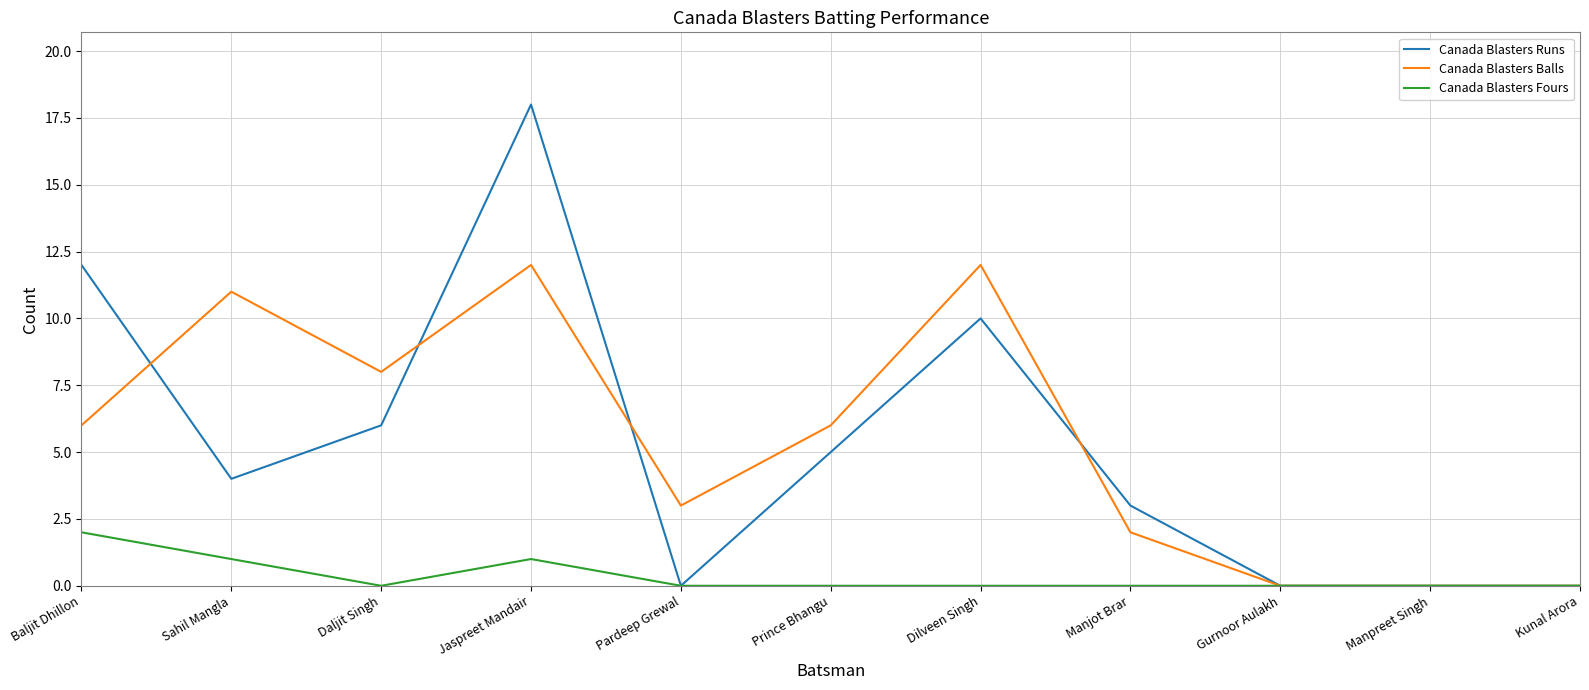

Where is the first local minimum for Canada Blasters Runs?

Sahil Mangla